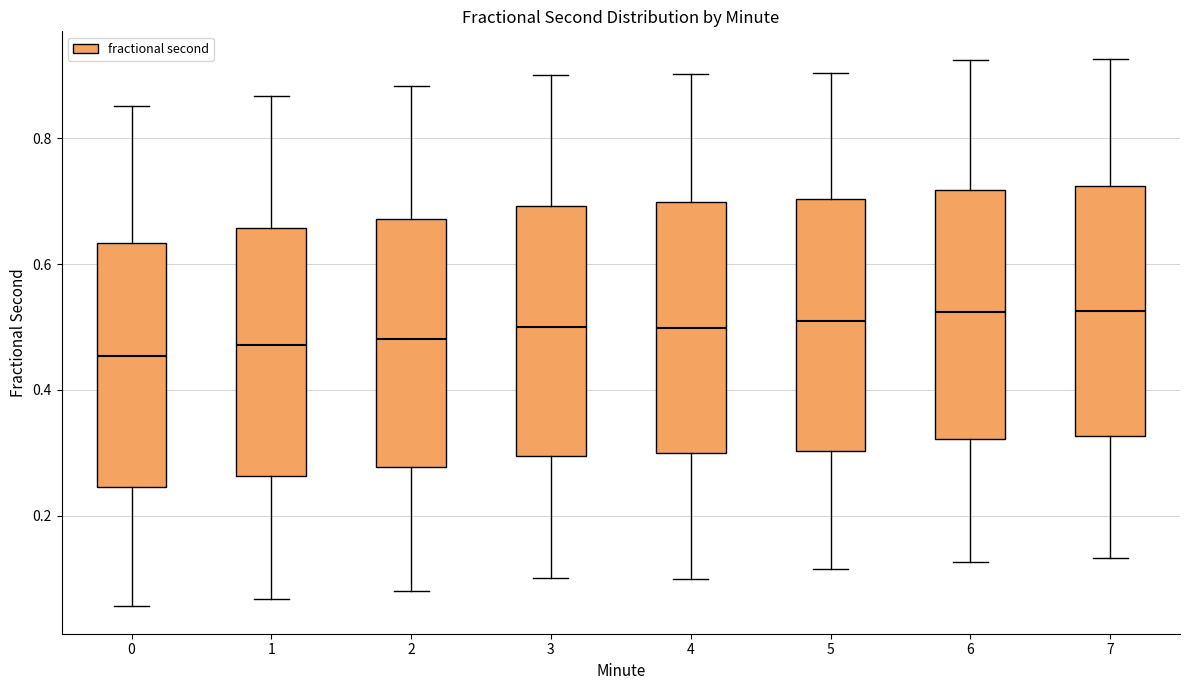

Reading left to right, read every box against the y-axis: the position of its median line, the range the box covers, and the ends of its whiskers. The values are not printed on the chart, so give them approximately, as read against the axis.

0: median 0.46, box 0.24 to 0.64, whiskers 0.06 to 0.86
1: median 0.48, box 0.26 to 0.66, whiskers 0.06 to 0.86
2: median 0.48, box 0.28 to 0.68, whiskers 0.08 to 0.88
3: median 0.50, box 0.30 to 0.70, whiskers 0.10 to 0.90
4: median 0.50, box 0.30 to 0.70, whiskers 0.10 to 0.90
5: median 0.50, box 0.30 to 0.70, whiskers 0.12 to 0.90
6: median 0.52, box 0.32 to 0.72, whiskers 0.12 to 0.92
7: median 0.52, box 0.32 to 0.72, whiskers 0.14 to 0.92